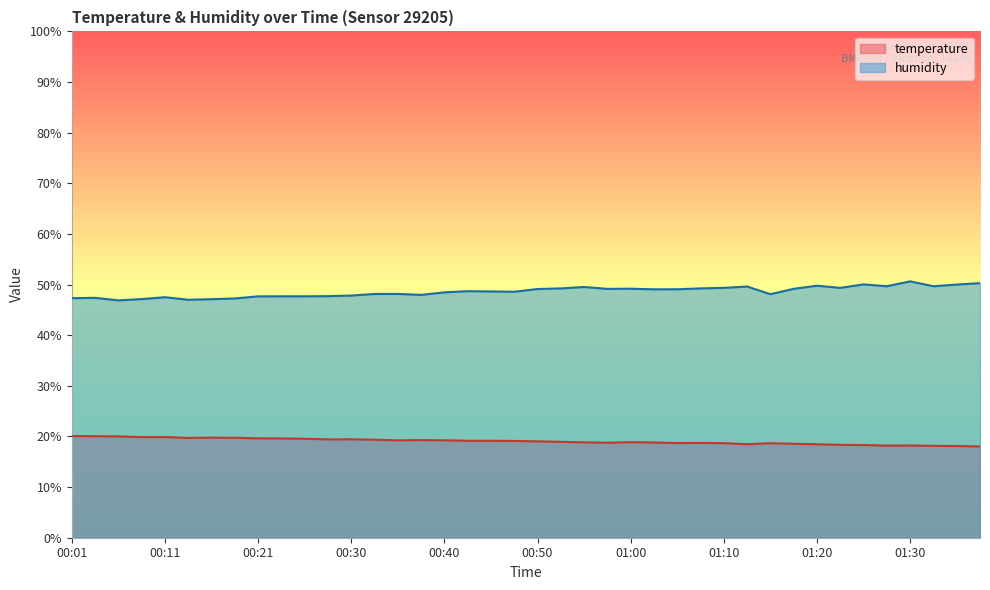

What is the minimum value shown in the chart?

18.0